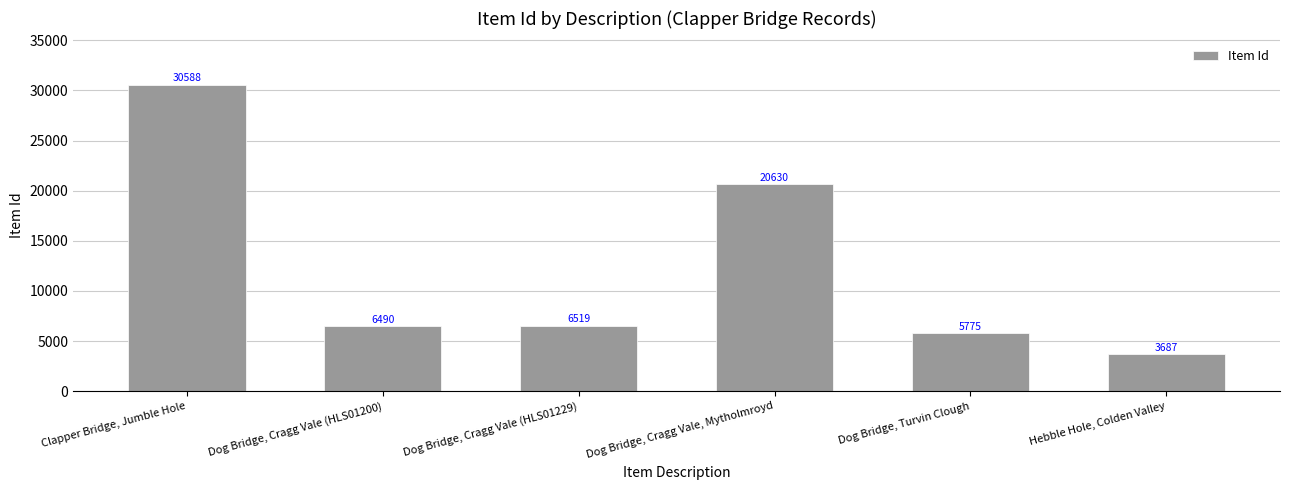

What is the difference between the values at Clapper Bridge, Jumble Hole and Hebble Hole, Colden Valley?

26901